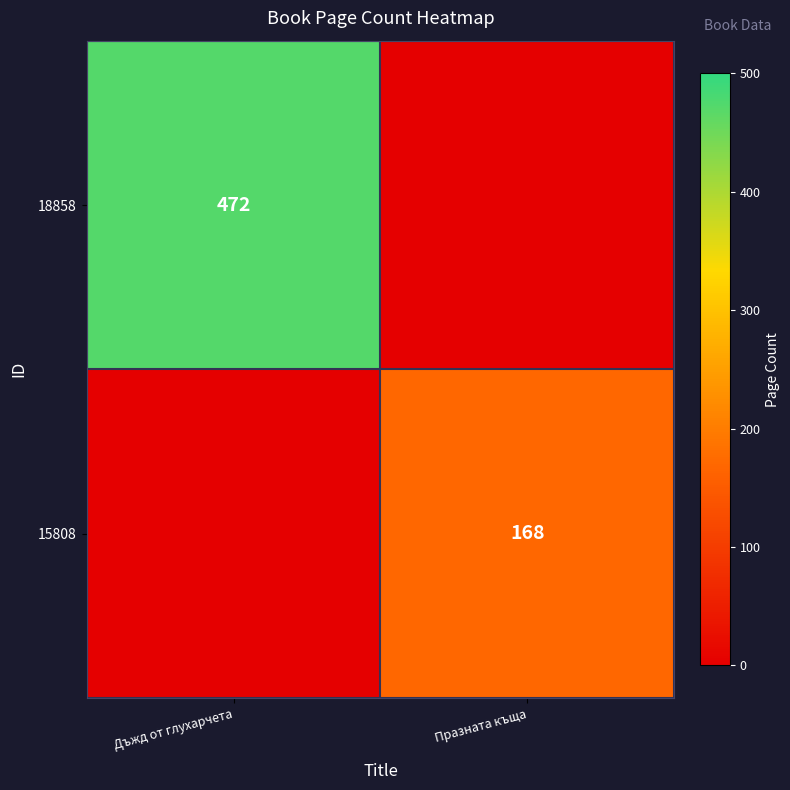

Is the value of 15808 at Празната къща greater than the value of 18858 at Дъжд от глухарчета?

No